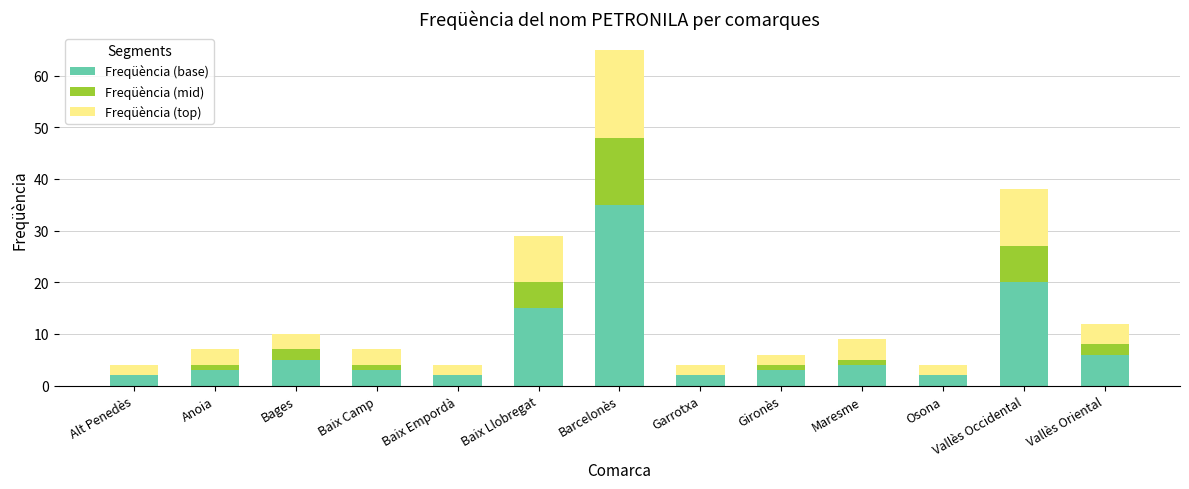

What is the sum of all Freqüència (base) values?

102